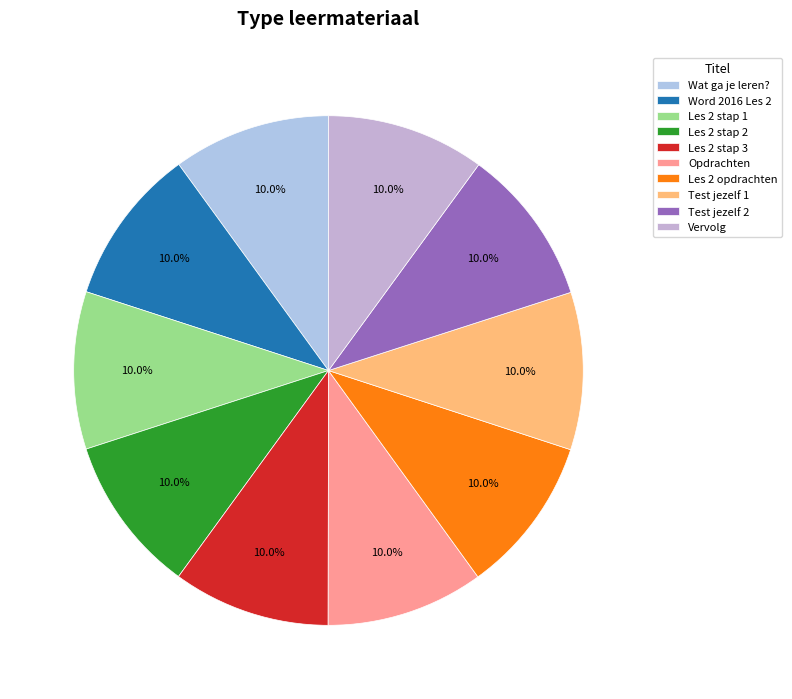

How many slices are in this pie chart?

10